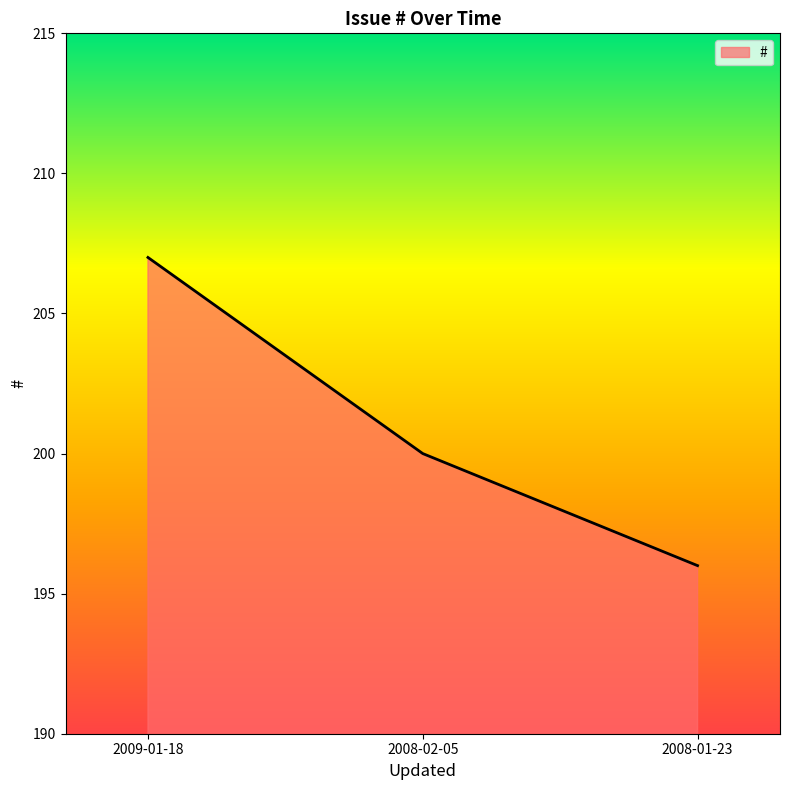

Between 2008-01-23 and 2009-01-18, which is larger?

2009-01-18